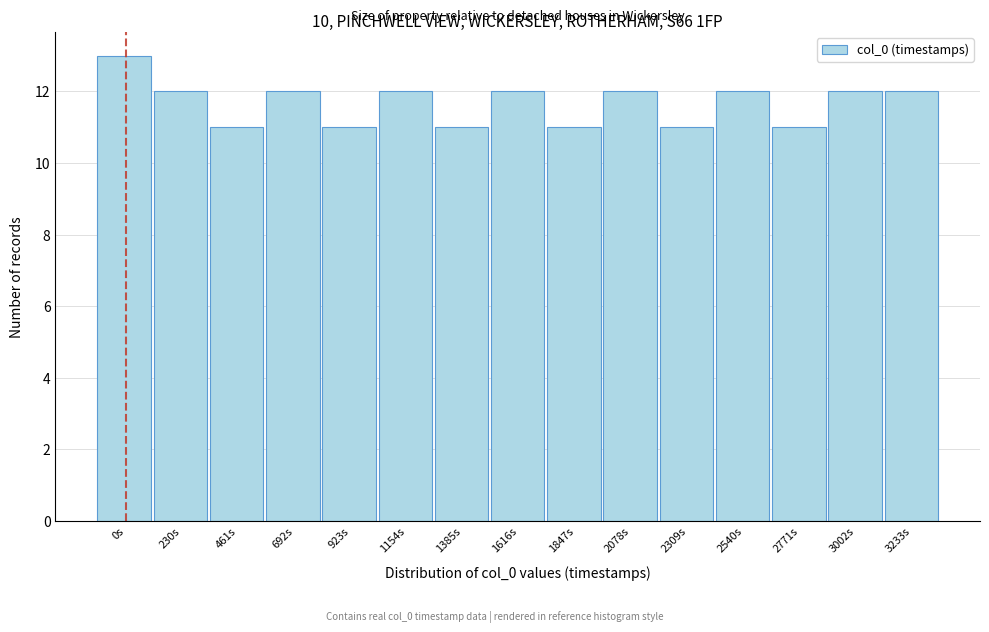

Reading left to right, list all the values displayed in this chart.

0s=13	230s=12	461s=11	692s=12	923s=11	1154s=12	1385s=11	1616s=12	1847s=11	2078s=12	2309s=11	2540s=12	2771s=11	3002s=12	3233s=12